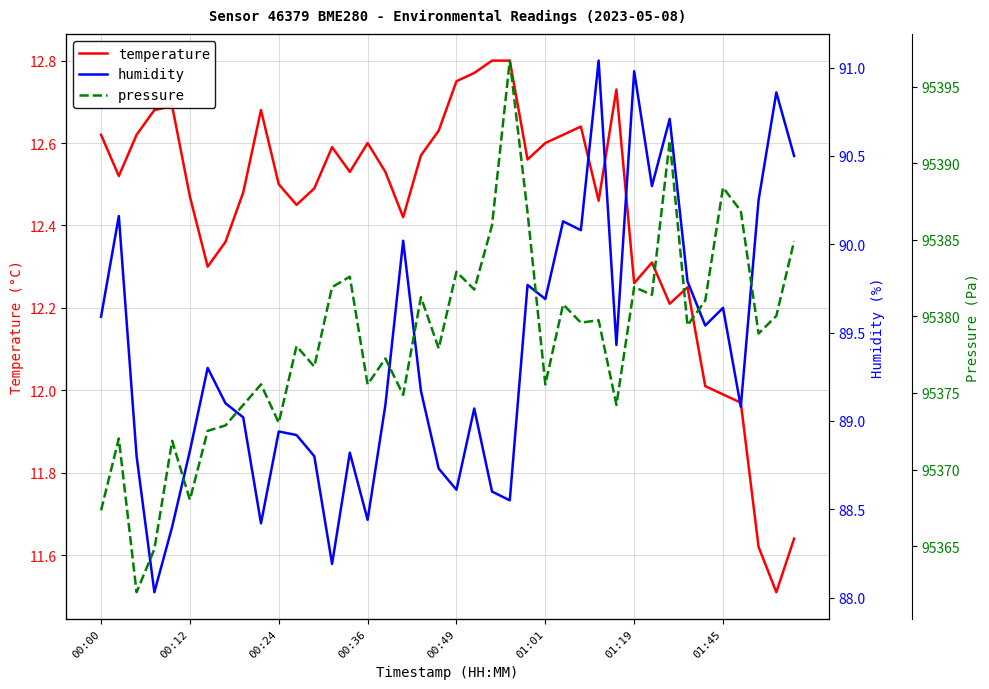

Reading left to right, list all the values displayed in this chart.

temperature: 12.6	12.5	12.6	12.7	12.7	12.5	12.3	12.4	12.5	12.7	12.5	12.4	12.5	12.6	12.5	12.6	12.5	12.4	12.6	12.6	12.8	12.8	12.8	12.8	12.6	12.6	12.6	12.6	12.5	12.7	12.3	12.3	12.2	12.2	12.0	12.0	12.0	11.6	11.5	11.6
humidity: 89.6	90.2	88.8	88.0	88.4	88.8	89.3	89.1	89.0	88.4	88.9	88.9	88.8	88.2	88.8	88.4	89.1	90.0	89.2	88.7	88.6	89.1	88.6	88.5	89.8	89.7	90.1	90.1	91.0	89.4	91.0	90.3	90.7	89.8	89.5	89.6	89.1	90.2	90.9	90.5
pressure: 95367.3	95372.0	95362.0	95364.8	95371.9	95368.0	95372.5	95372.9	95374.2	95375.6	95373.1	95378.1	95376.7	95381.9	95382.6	95375.6	95377.2	95374.9	95381.2	95377.9	95382.9	95381.8	95385.9	95396.7	95386.8	95375.6	95380.8	95379.6	95379.8	95374.2	95381.9	95381.4	95391.5	95379.4	95381.0	95388.4	95386.9	95378.9	95380.0	95384.9